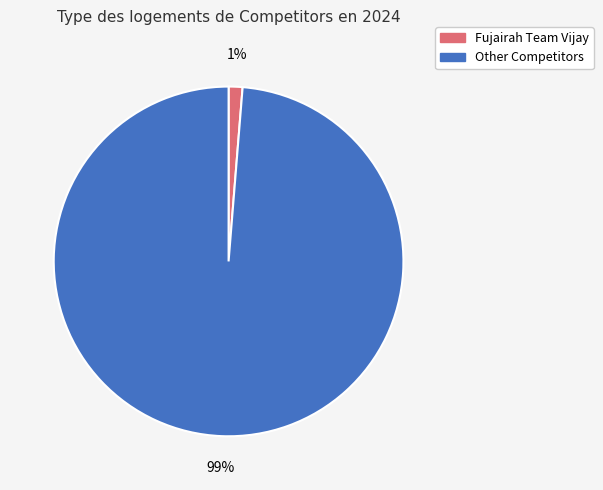

To the nearest percent, what is the average slice percentage?

50%